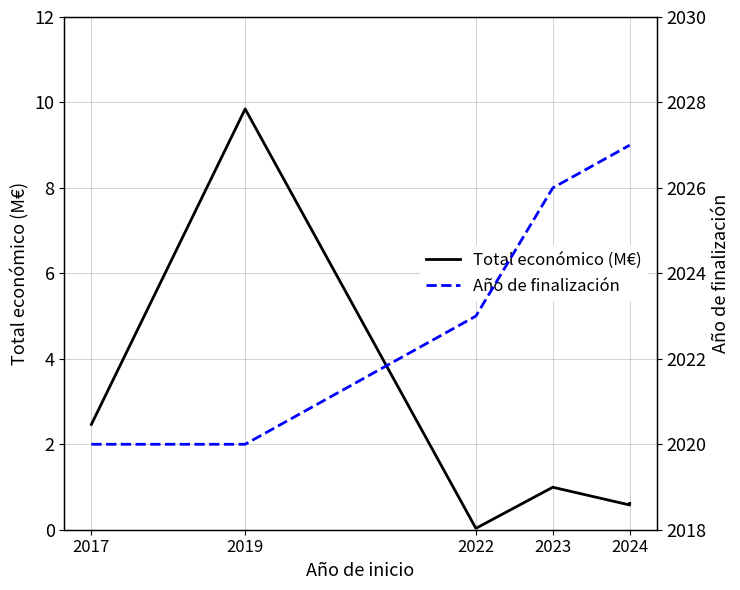

What is the approximate value of Total económico (M€) at 2023?

1.0